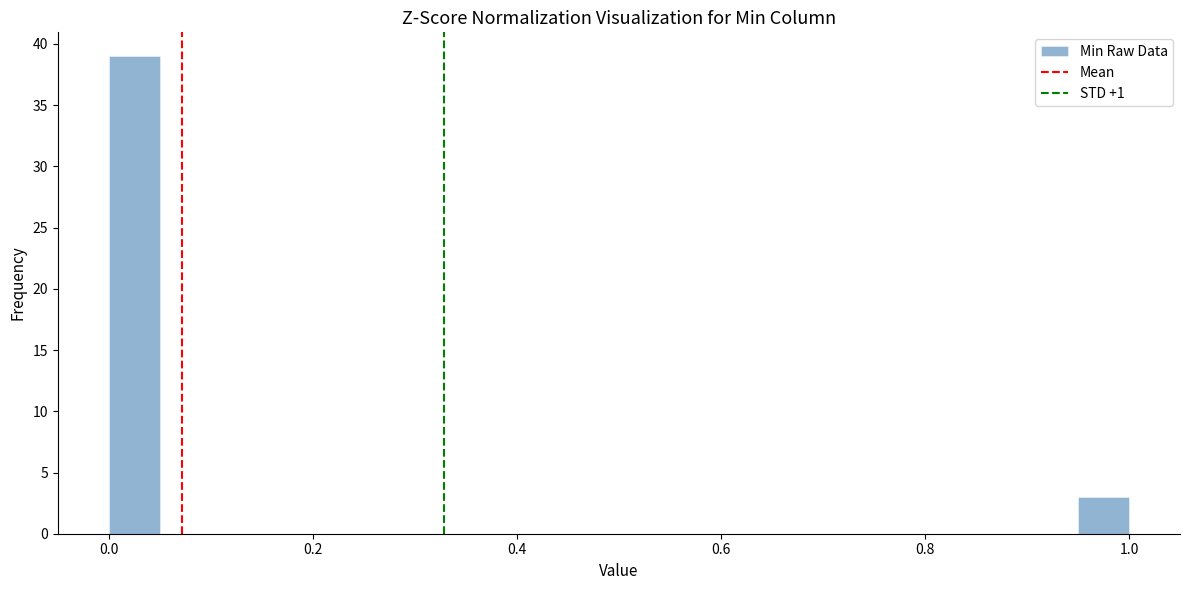

Around what value on the x-axis is the tallest bar? Give the approximate position of its centre, as read against the axis.

0.02